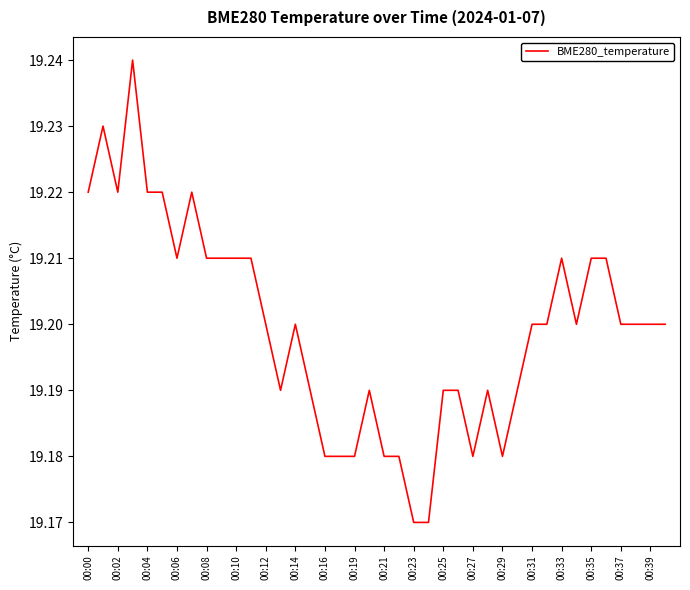

Count the number of data series in this chart.

1